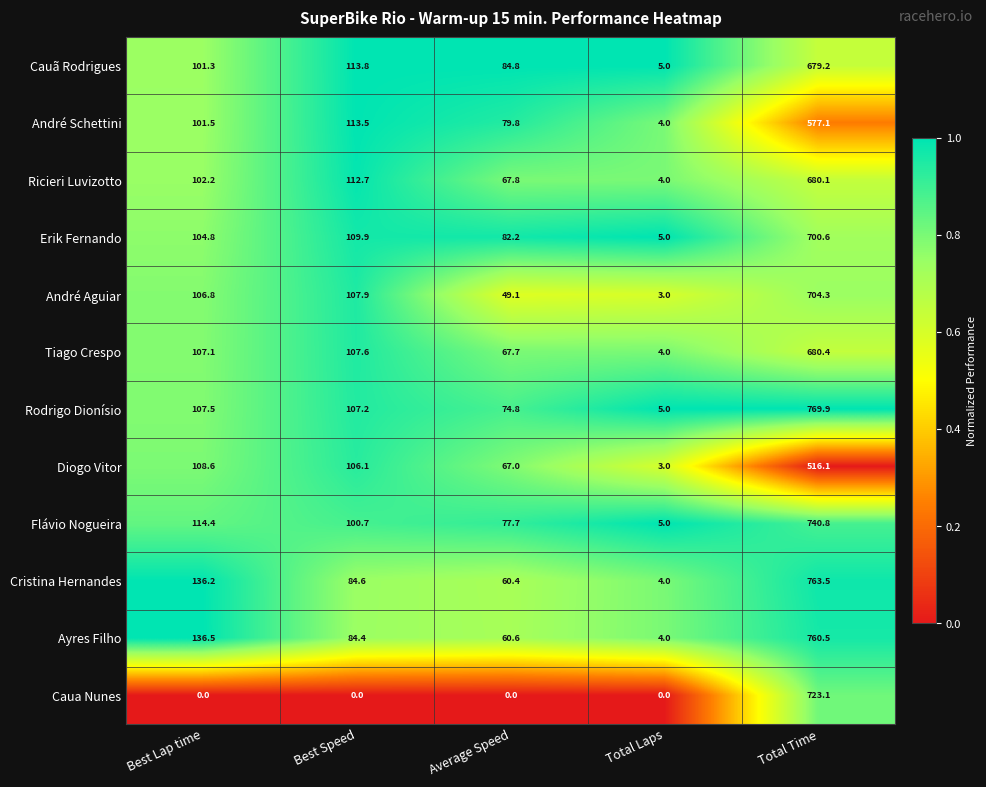

True or false: Rodrigo Dionísio has a value of 7.0 at Total Laps.

False